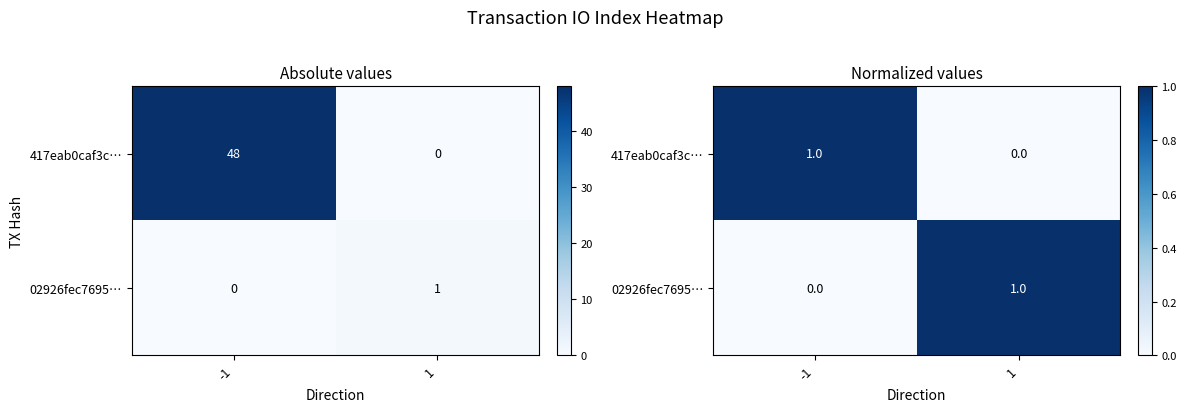

Which series has the widest spread of values?

417eab0caf3c…